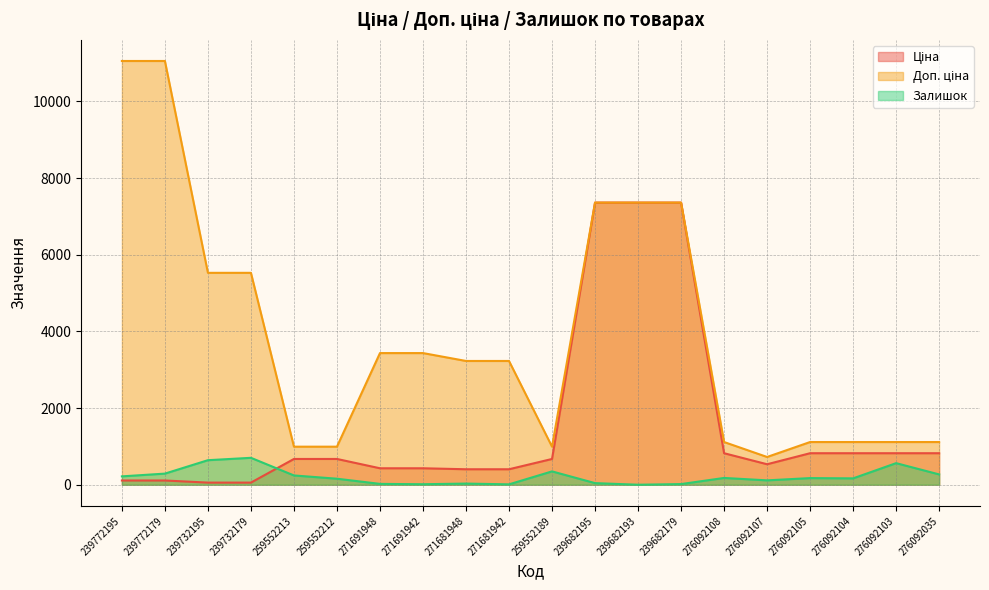

Does the chart display data point markers on the line(s)?

No